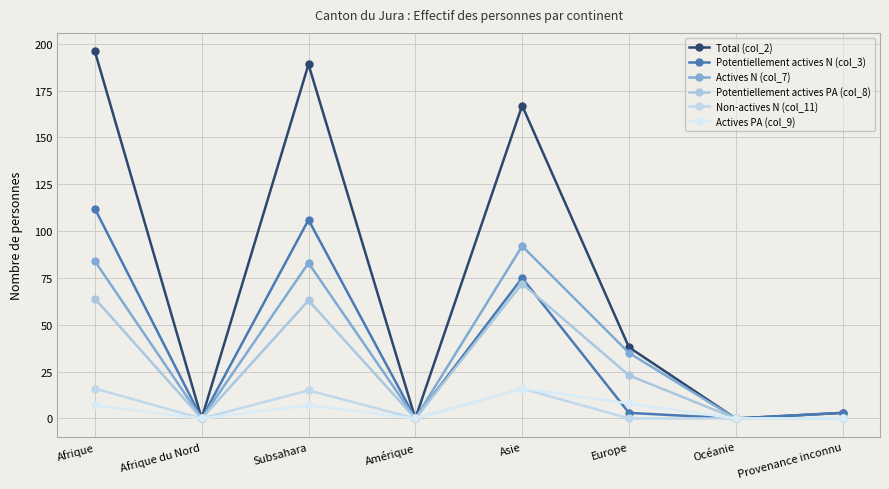

List the series in order of their peak value, lowest first.

Non-actives N (col_11), Actives PA (col_9), Potentiellement actives PA (col_8), Actives N (col_7), Potentiellement actives N (col_3), Total (col_2)